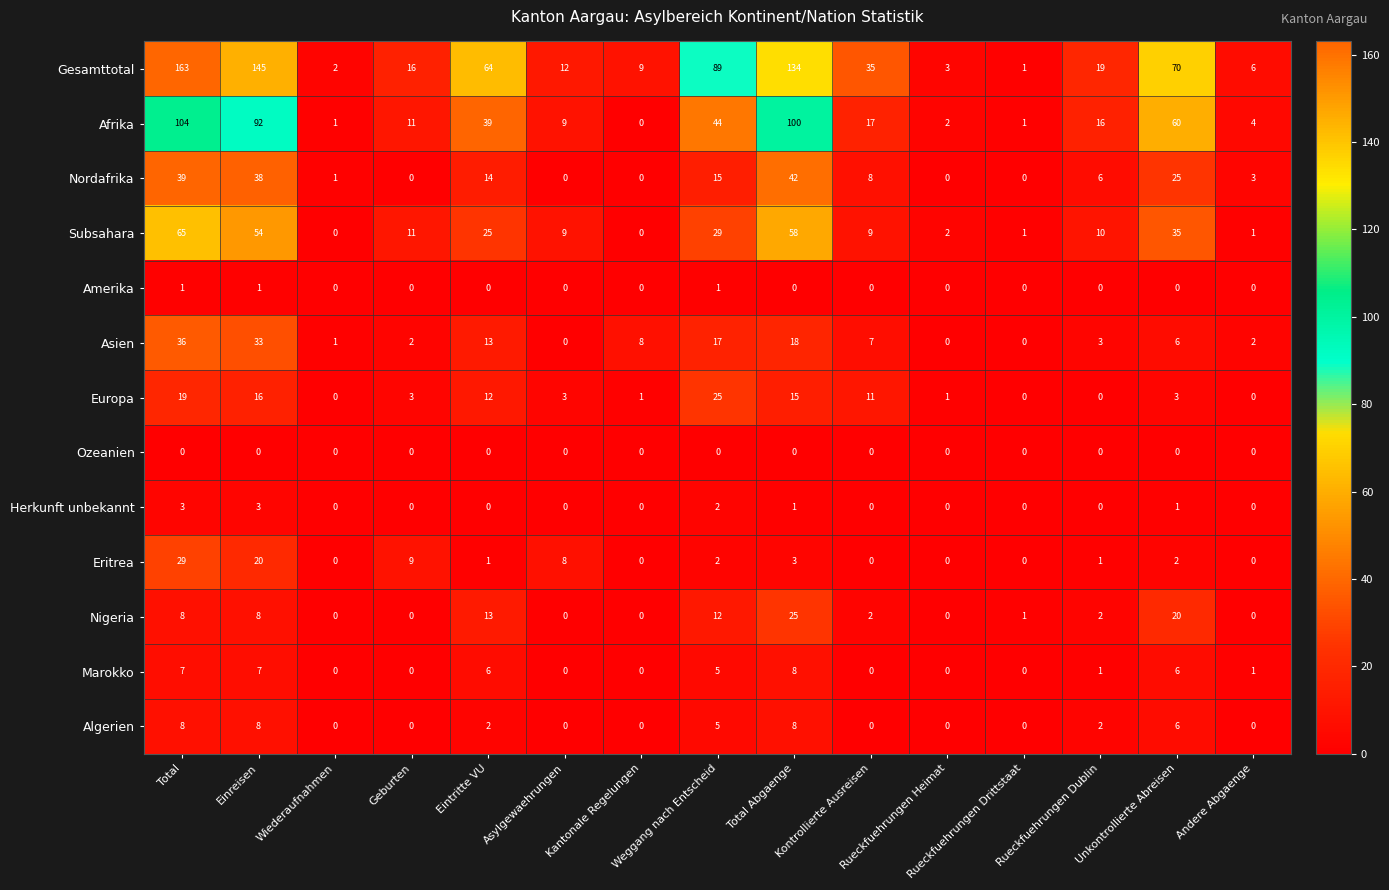

What is the average value of the Europa series?

7